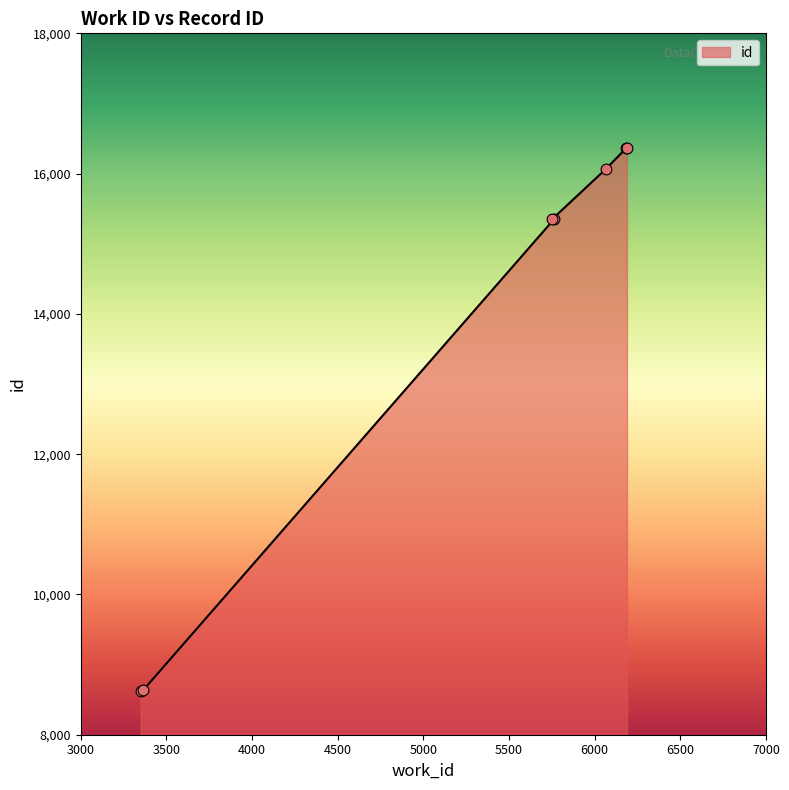

Approximately how many times larger is the value at 3349 compared to 5762?

0.6